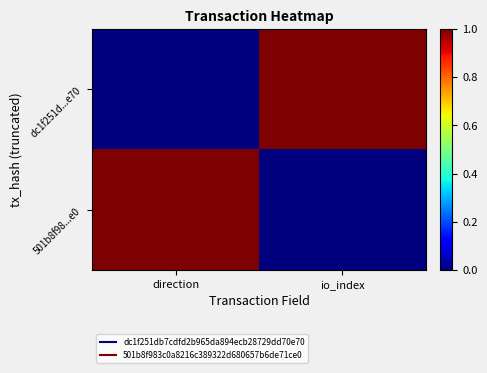

What is the difference between the highest and lowest values at direction?

1